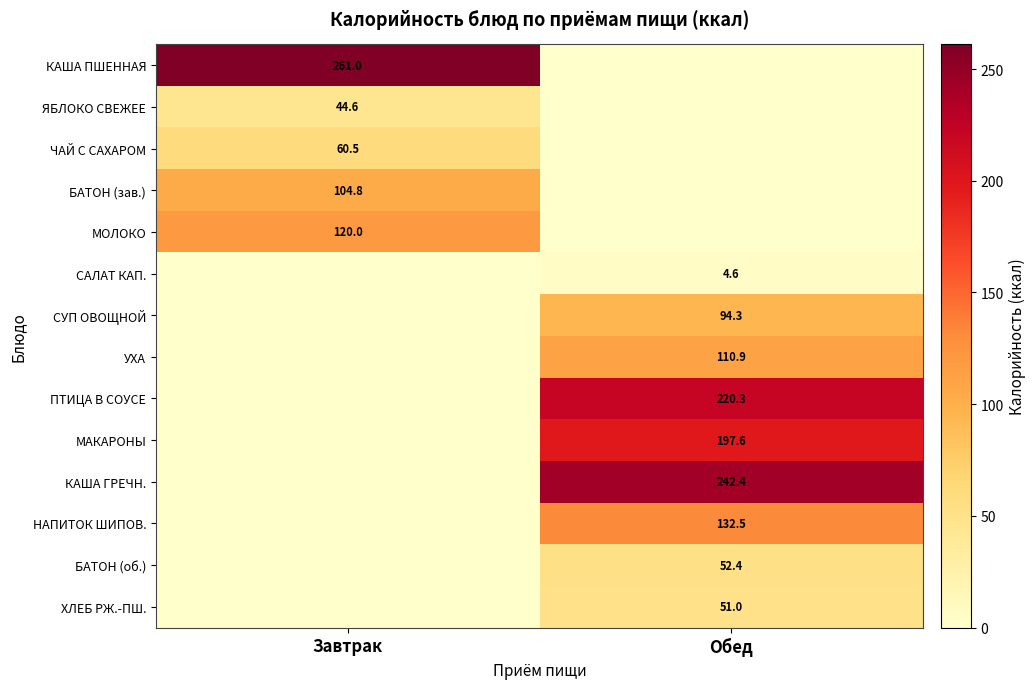

Between Обед and Завтрак, which is larger?

Завтрак